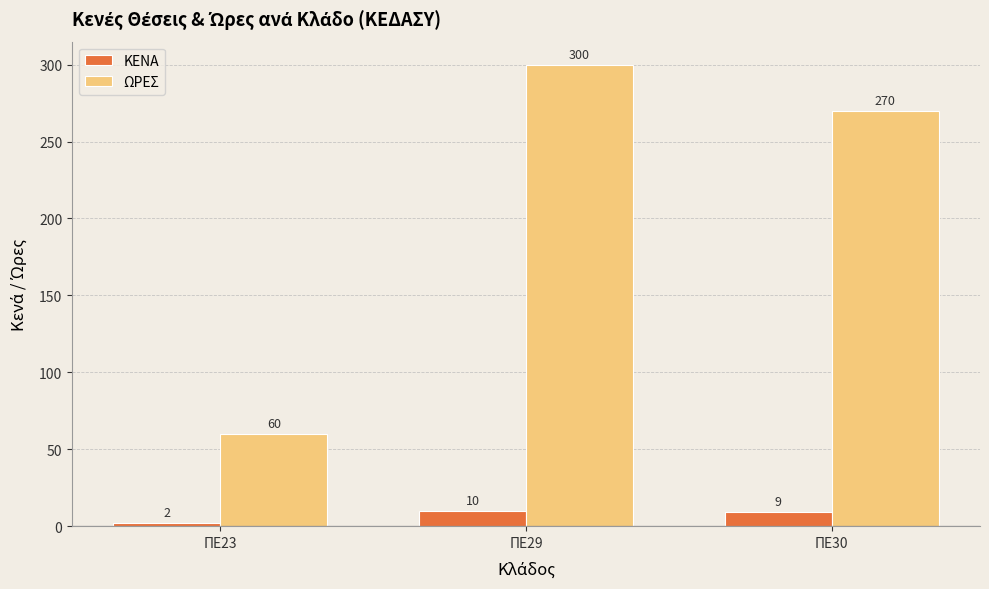

What is the sum of all ΩΡΕΣ values?

630